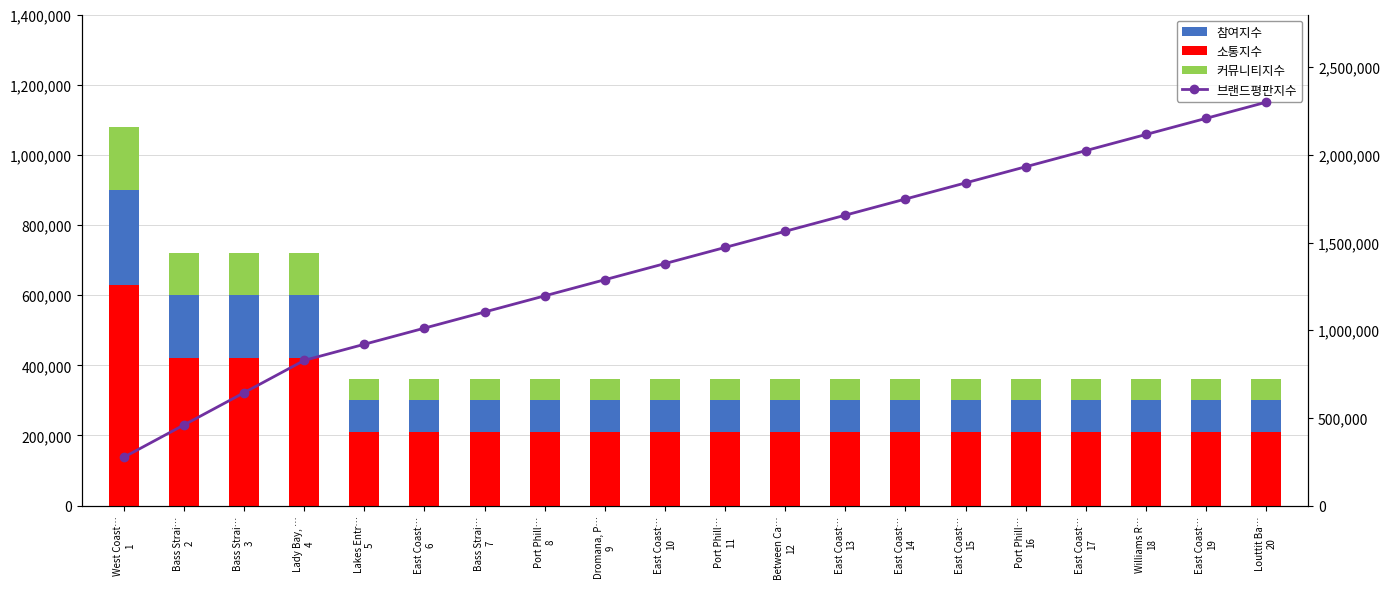

At how many categories does at least one series exceed 1907108?

5